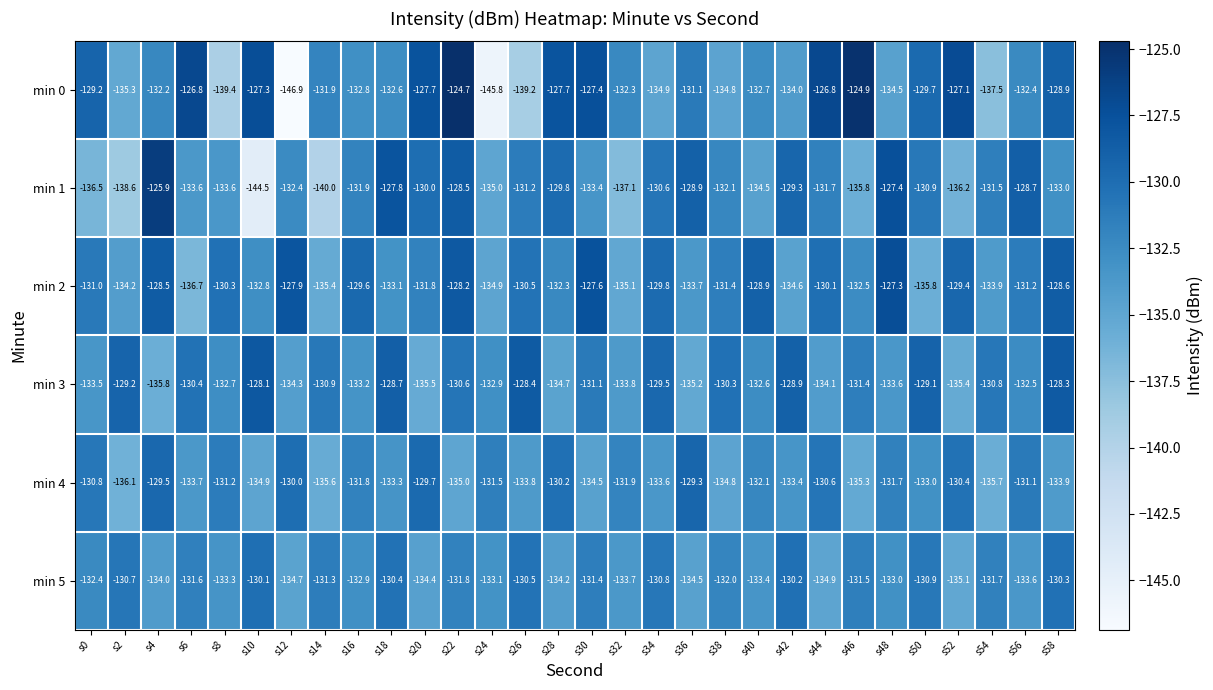

What is the total value across all series at s50?

-789.4